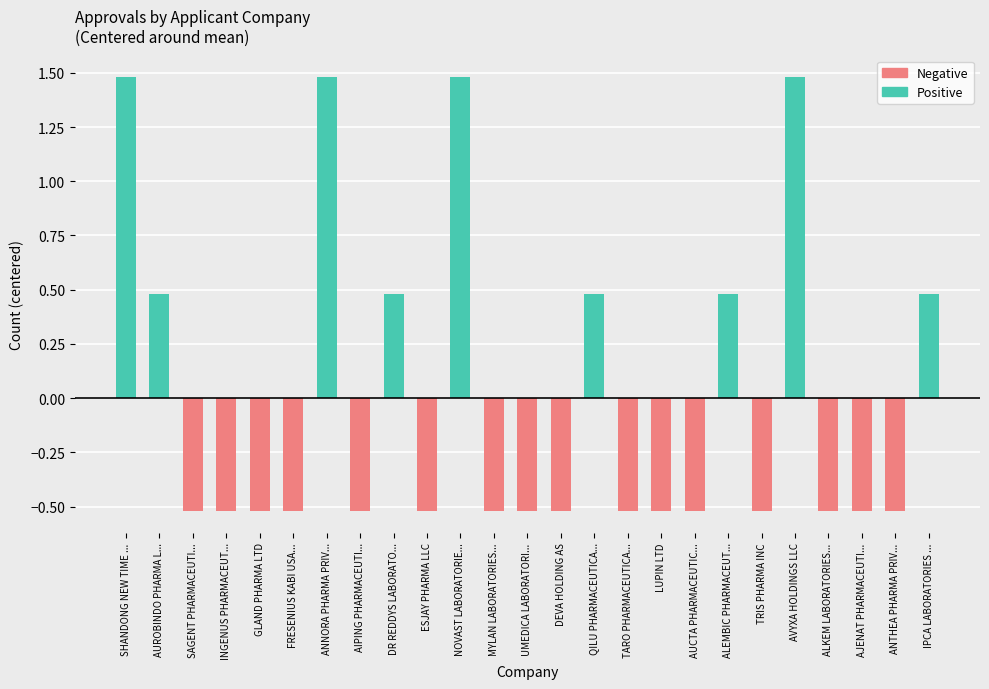

What is the maximum value shown in the chart?

1.5